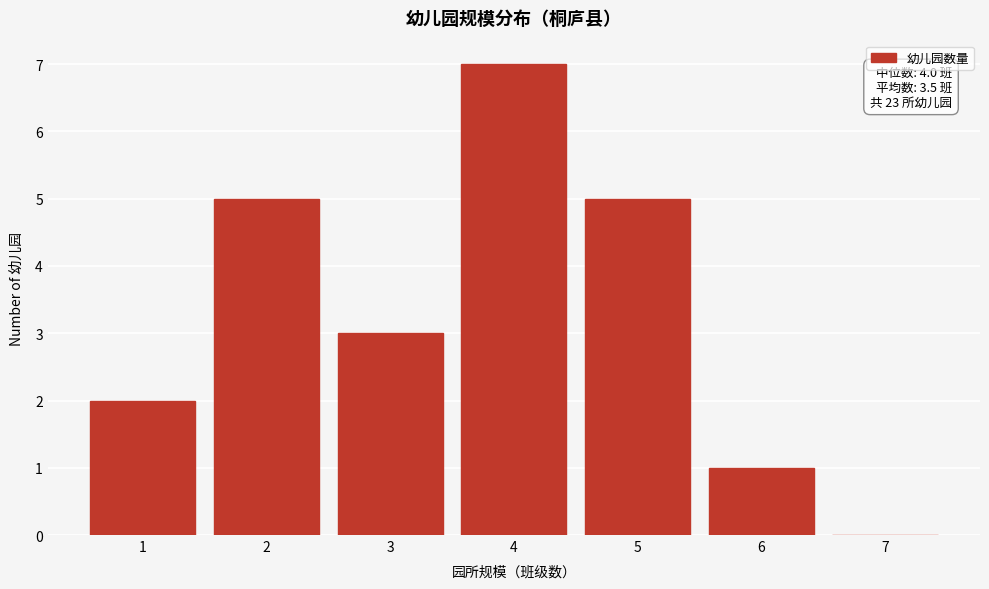

Over which range of the x-axis is the bar tallest?

3.5 to 4.5